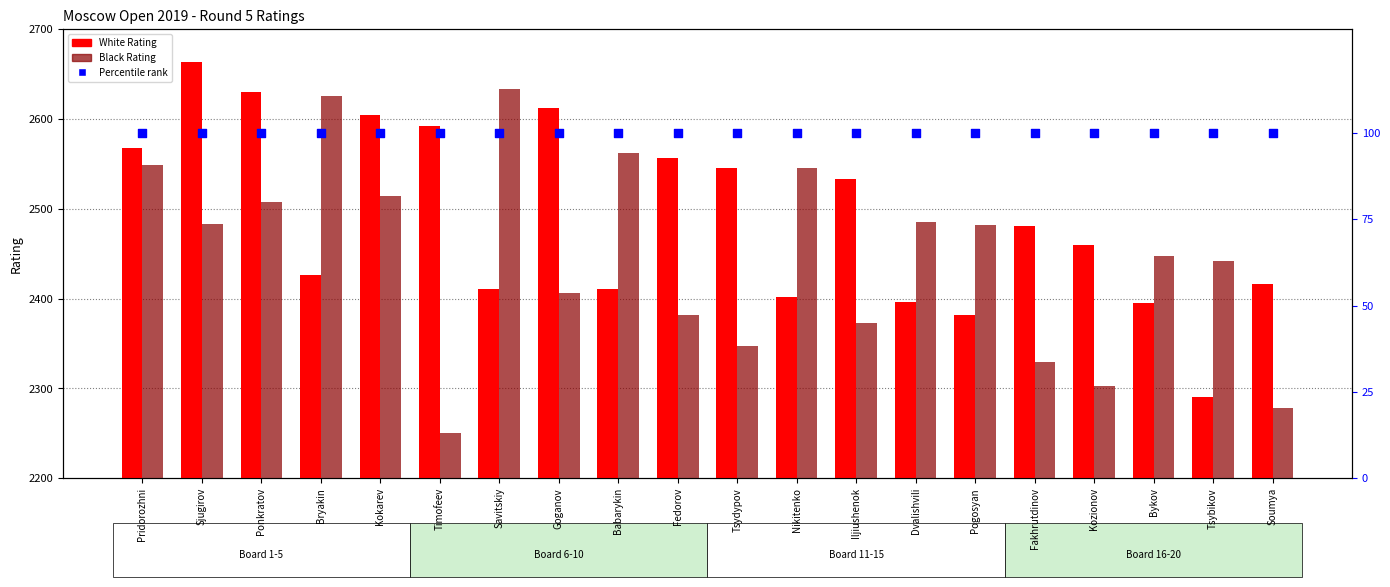

Which series has the largest total across all categories?

White Rating